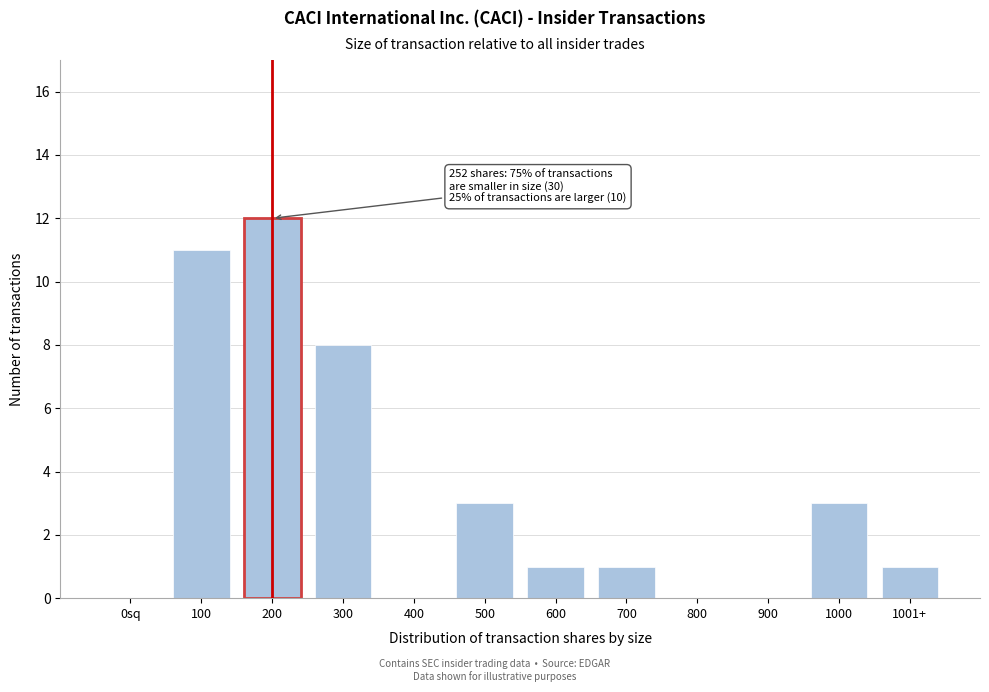

Reading left to right, what are all the values shown in this chart?

0sq=0	100=11	200=12	300=8	400=0	500=3	600=1	700=1	800=0	900=0	1000=3	1001+=1